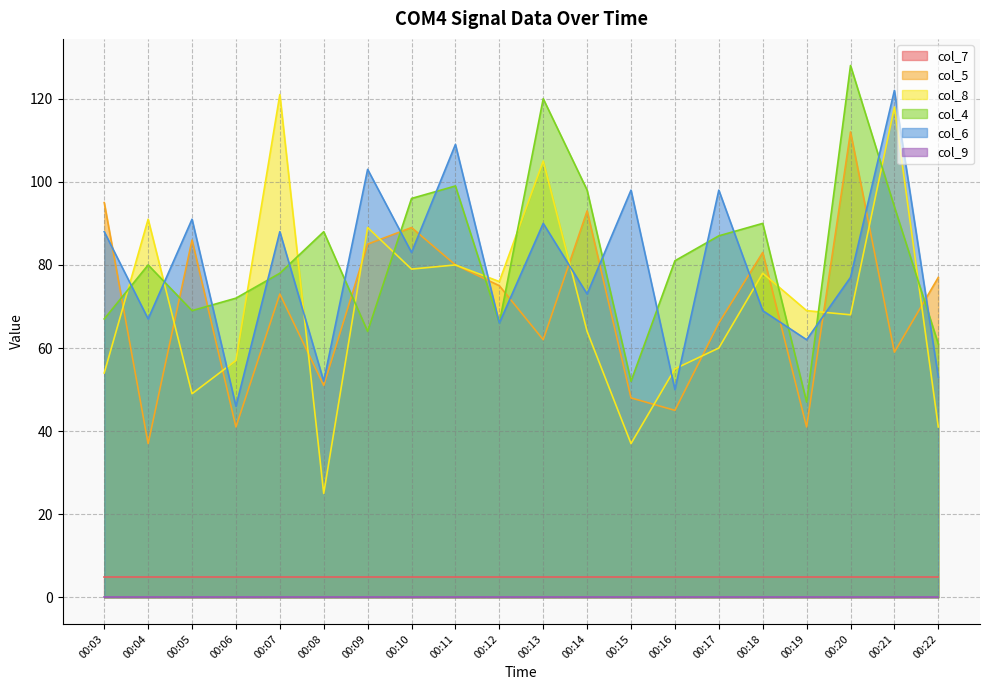

Is it true that col_8 equals 37 at 00:15?

True